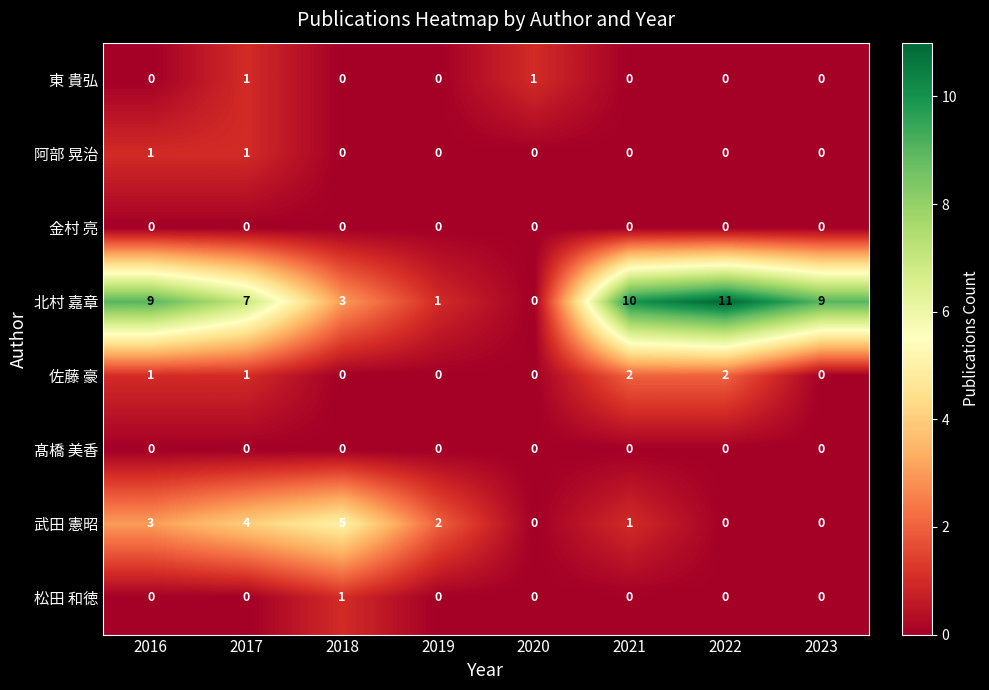

Count the number of data series in this chart.

8